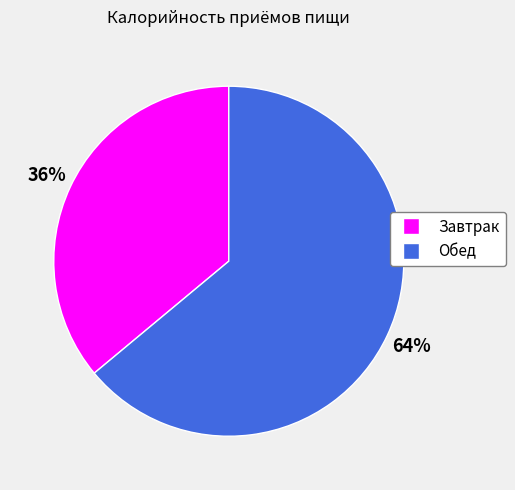

The Обед slice represents 73% of the pie. True or false?

False